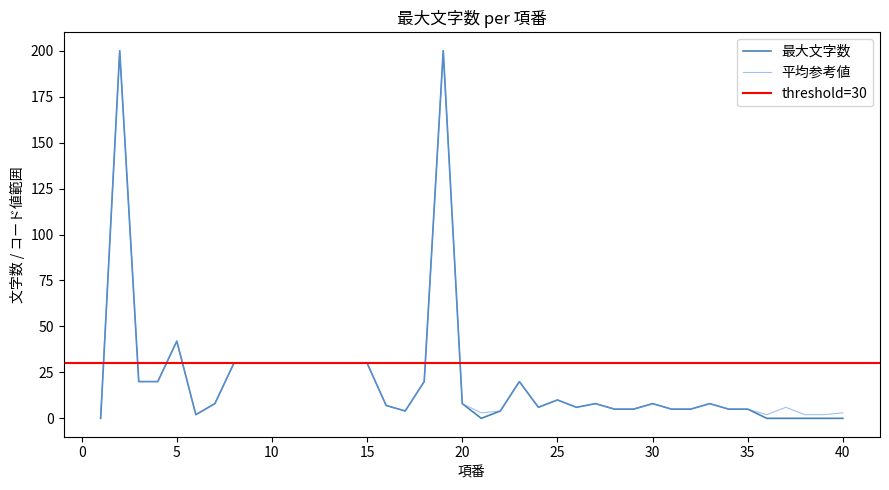

Is this an area chart (filled region under the line)?

No